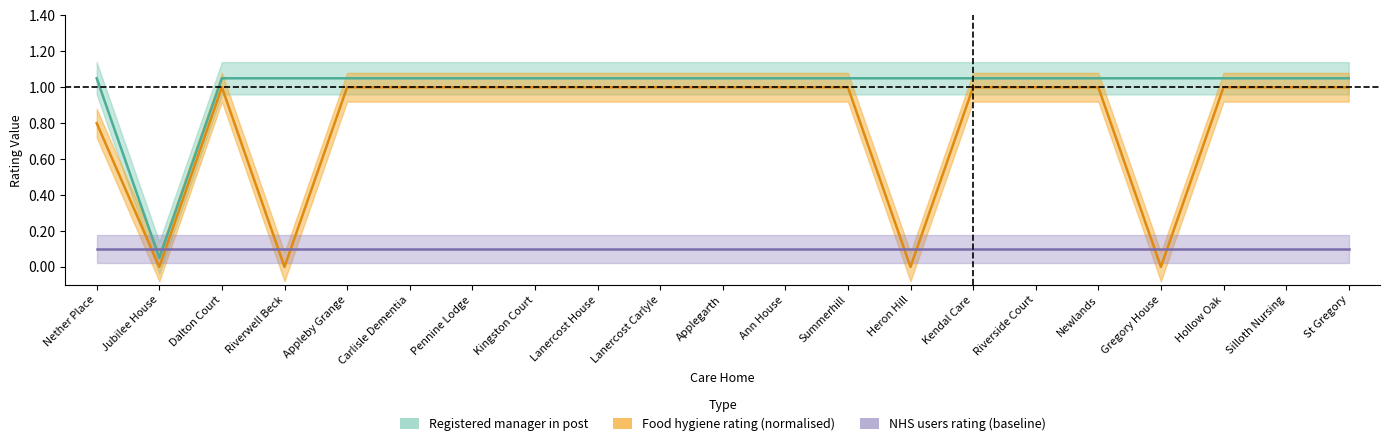

True or false: Registered manager in post and Food hygiene rating intersect in this chart.

False